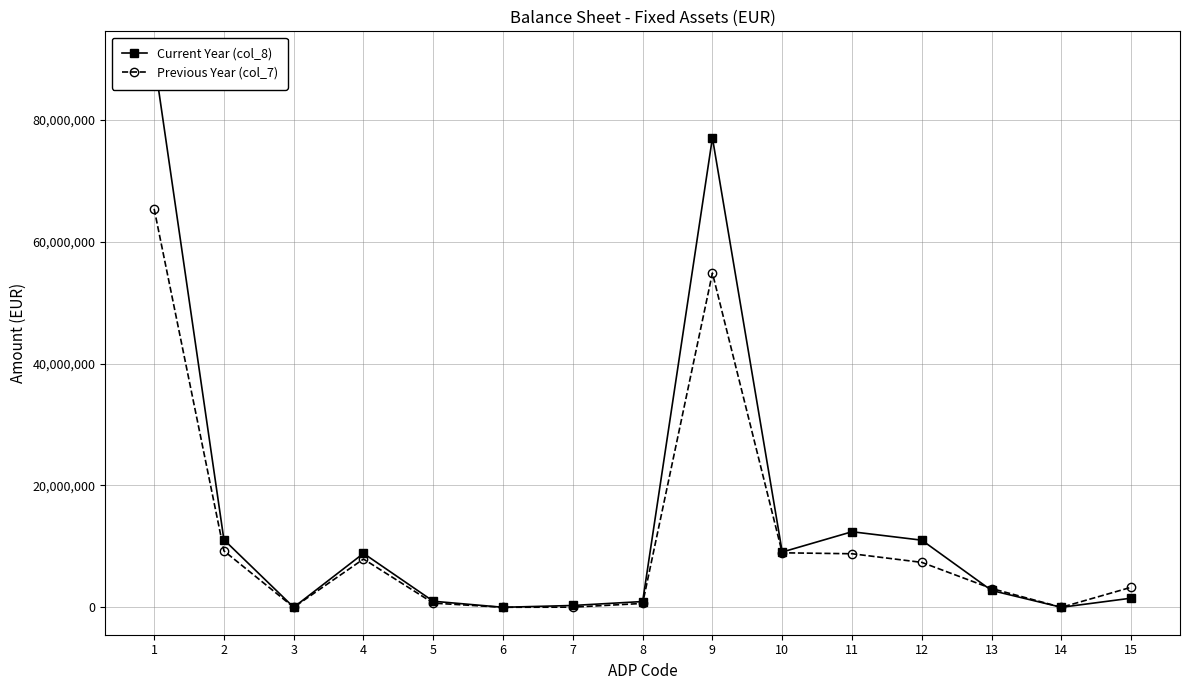

What are all the series names shown in the legend?

Current Year (col_8), Previous Year (col_7)